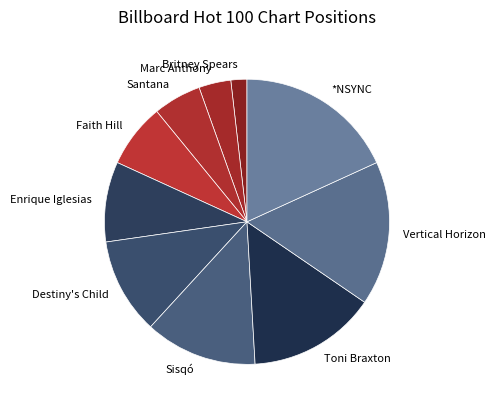

Approximately how many times larger is the value at Toni Braxton compared to Marc Anthony?

4.0